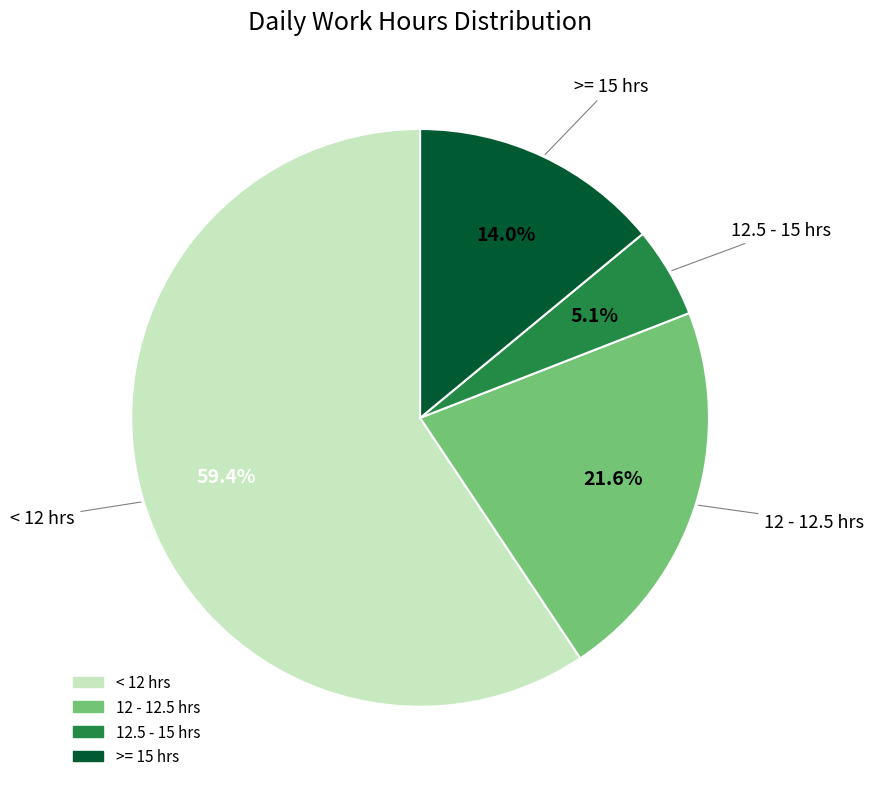

Does any single category account for the majority?

Yes